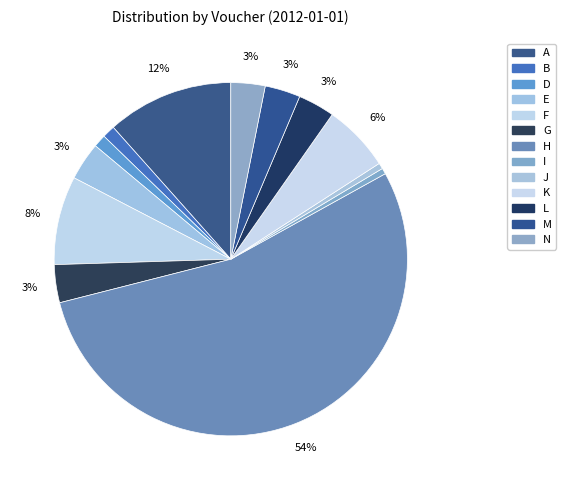

To the nearest percent, what is the difference between the F and K slice percentages?

2%